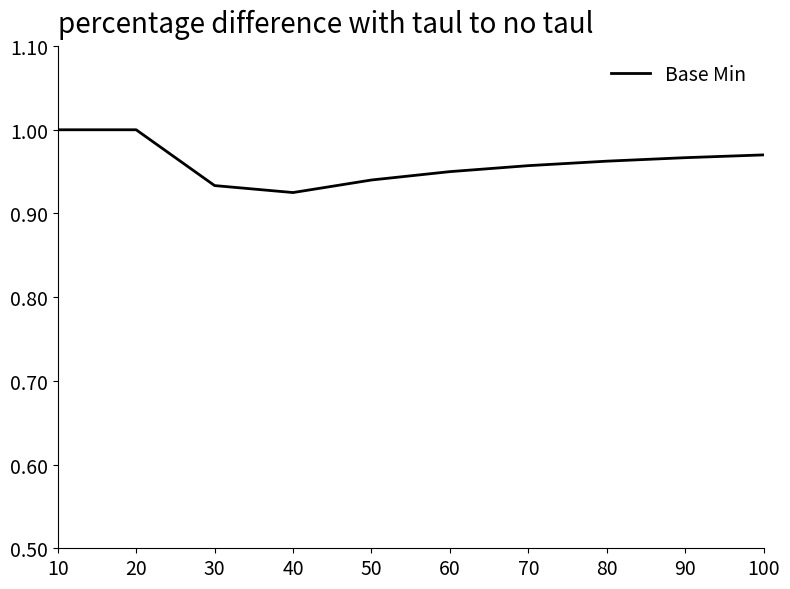

Is it true that the value at 90 is 0.2?

False